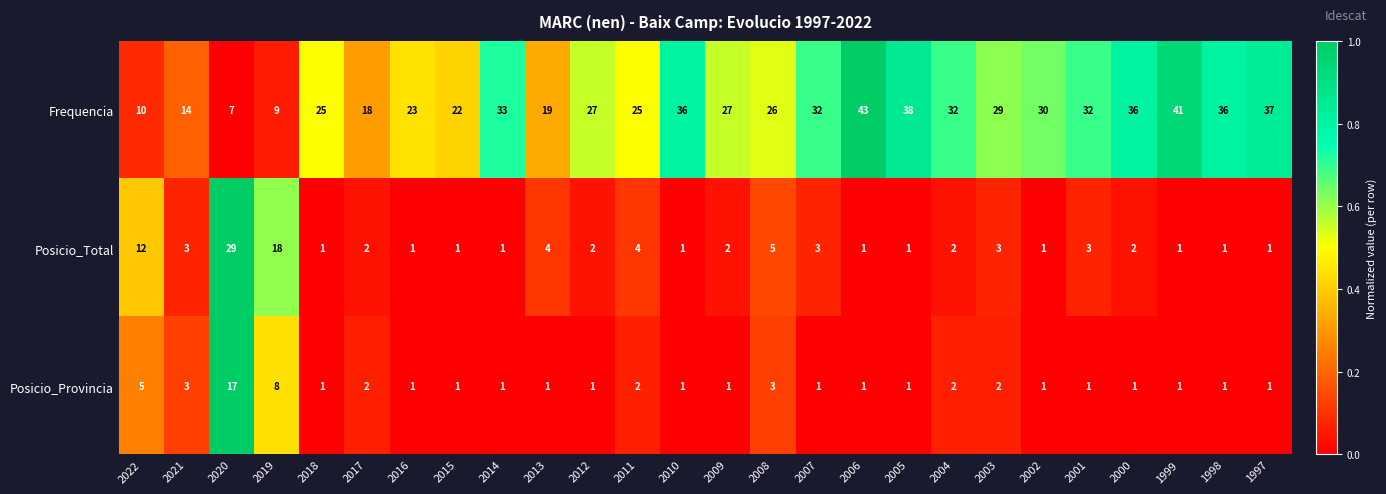

What is the total value across all series at 2015?

24